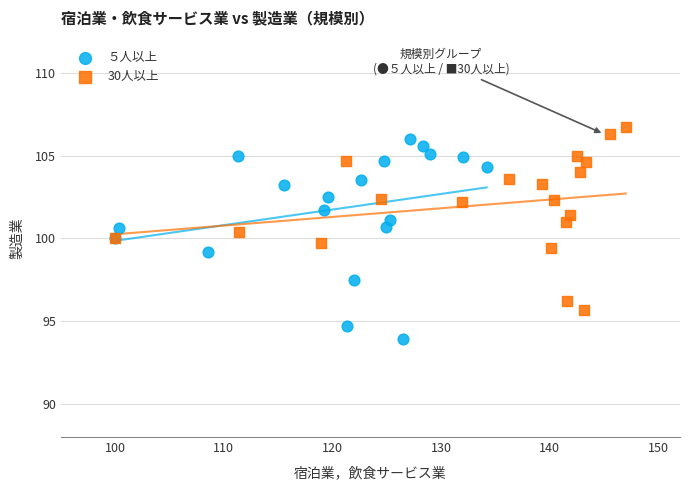

Which series contains the highest Y value?

30人以上